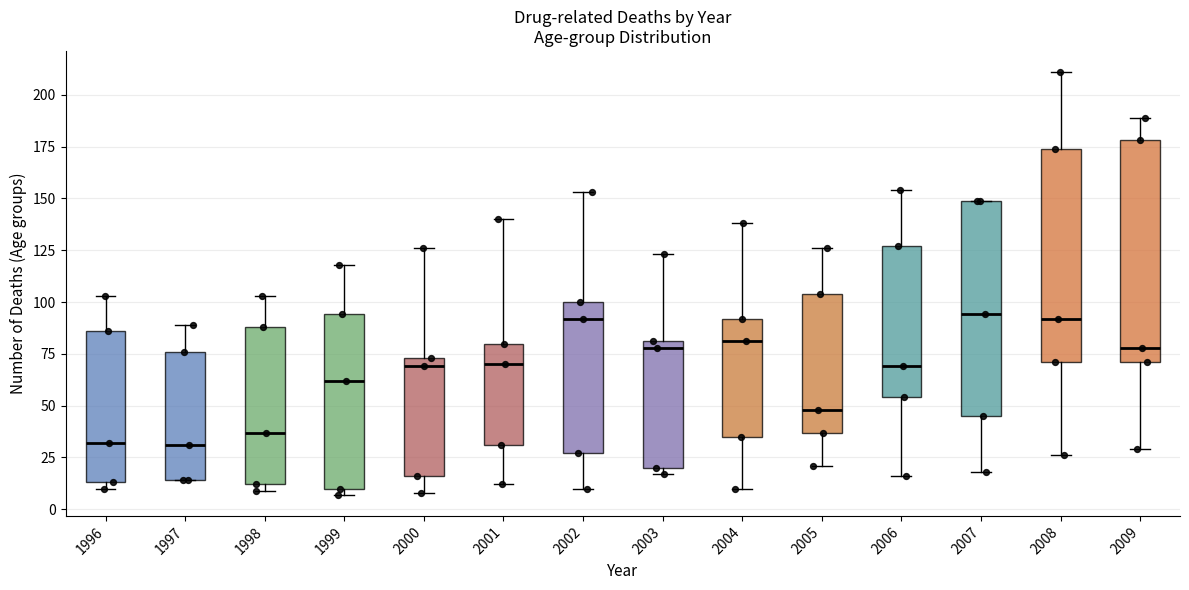

Reading left to right, transcribe this box plot: for each box, give where its median line is, the range the box spans, and where its two whiskers end, as read against the y-axis. The values are not printed on the chart, so give them approximately, as read against the axis.

1996: median 30, box 15 to 85, whiskers 10 to 105
1997: median 30, box 15 to 75, whiskers 15 to 90
1998: median 35, box 10 to 90, whiskers 10 (just below the box's lower edge) to 105
1999: median 60, box 10 to 95, whiskers 5 to 120
2000: median 70, box 15 to 75, whiskers 10 to 125
2001: median 70, box 30 to 80, whiskers 10 to 140
2002: median 90, box 25 to 100, whiskers 10 to 155
2003: median 80 (just below the box's upper edge), box 20 to 80, whiskers 15 to 125
2004: median 80, box 35 to 90, whiskers 10 to 140
2005: median 50, box 35 to 105, whiskers 20 to 125
2006: median 70, box 55 to 125, whiskers 15 to 155
2007: median 95, box 45 to 150, whiskers 20 to 150
2008: median 90, box 70 to 175, whiskers 25 to 210
2009: median 80, box 70 to 180, whiskers 30 to 190